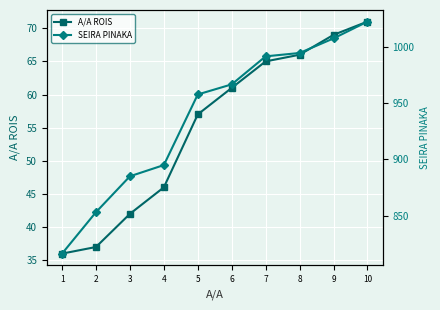

What is the sum of all A/A ROIS values?

550